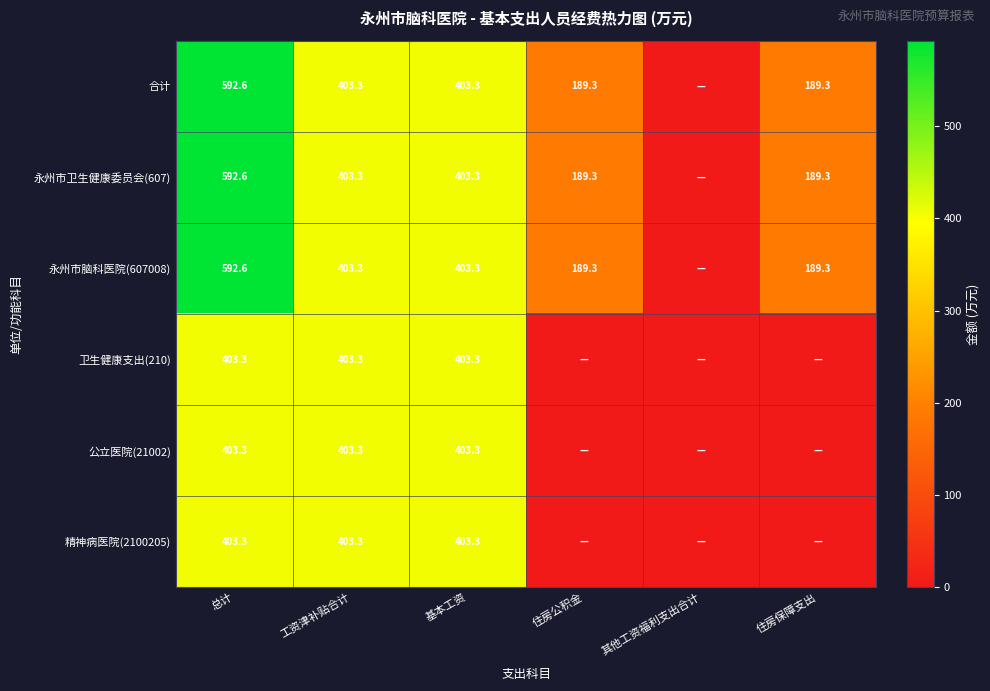

The 卫生健康支出(210) series shows 403.3 at 总计. True or false?

True